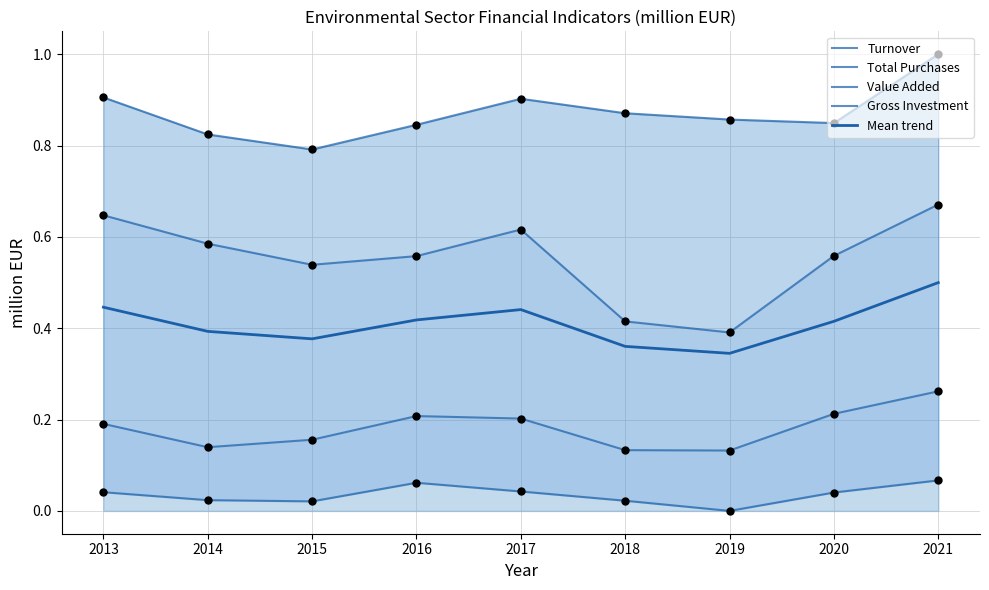

What are all the series names shown in the legend?

Turnover, Total Purchases, Value Added, Gross Investment, Mean trend